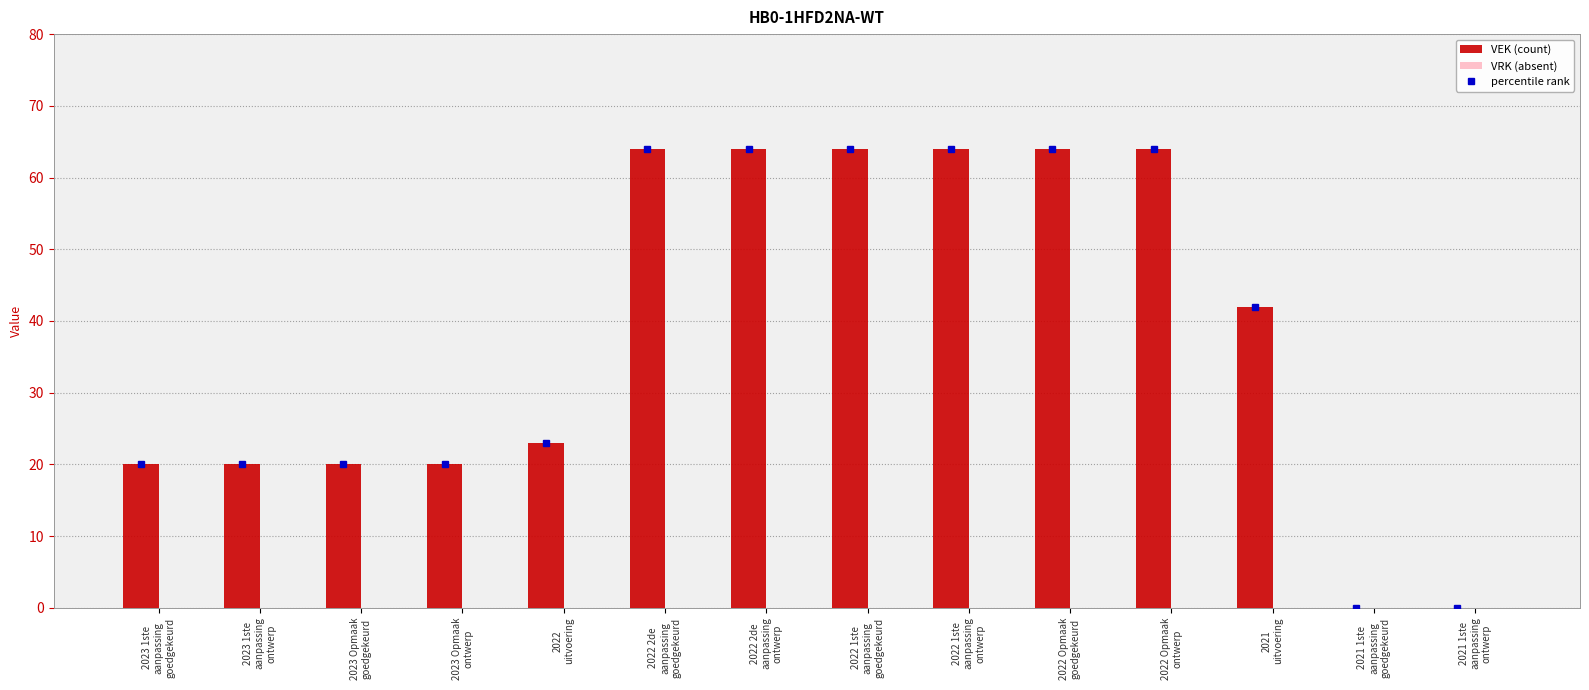

What is the sum of all values?

529